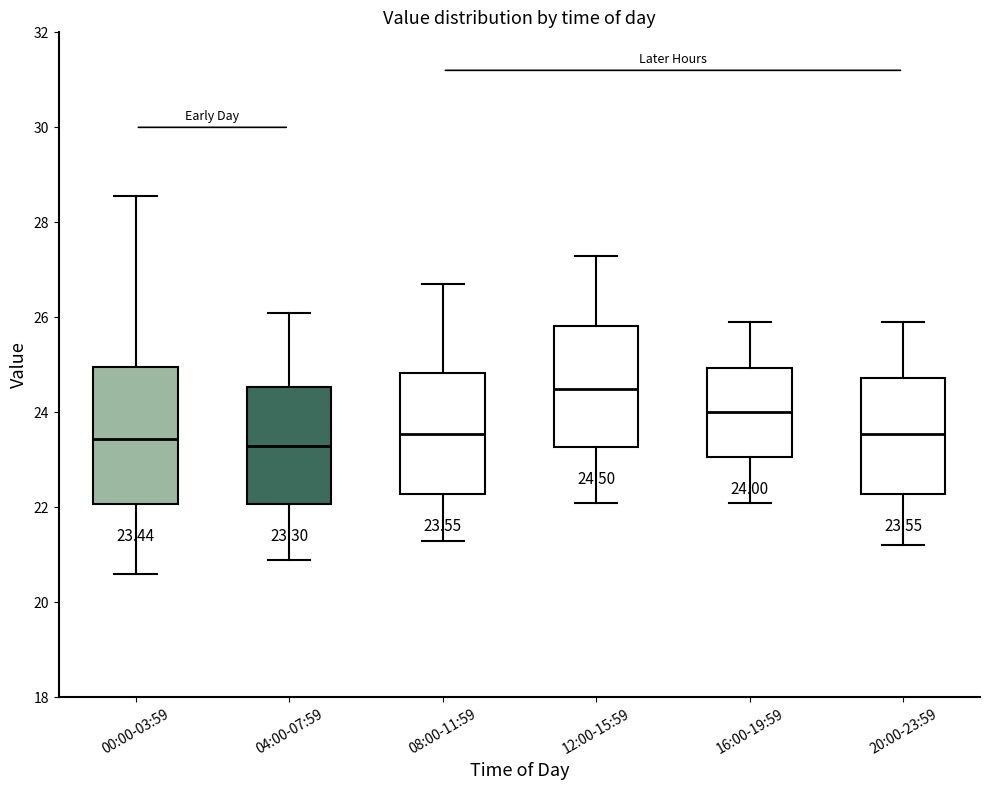

Comparing the boxes themselves (not the whiskers), which one is the tallest?

00:00-03:59